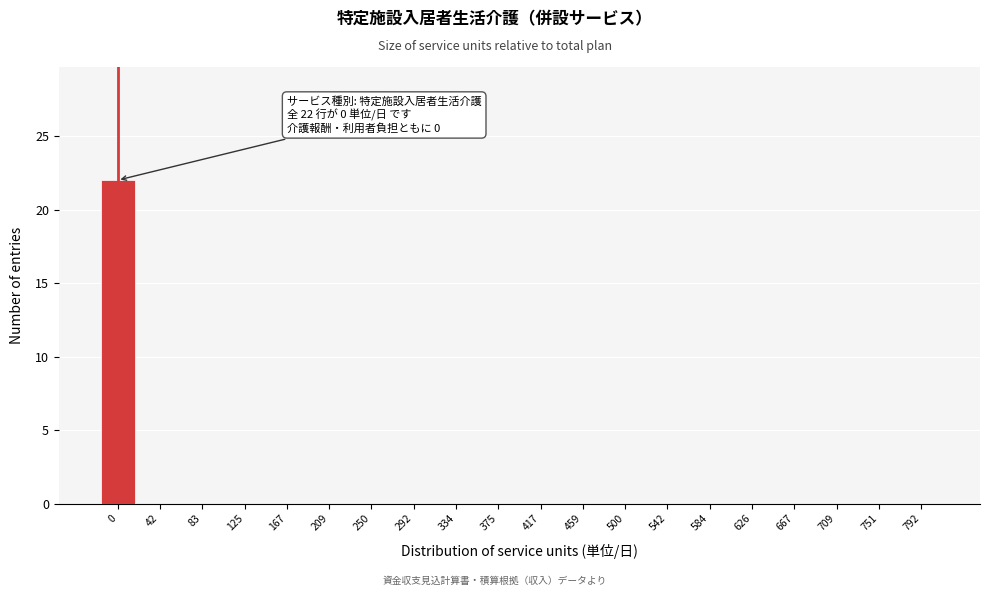

Reading left to right, what are all the values shown in this chart?

0=22	42=0	83=0	125=0	167=0	209=0	250=0	292=0	334=0	375=0	417=0	459=0	500=0	542=0	584=0	626=0	667=0	709=0	751=0	792=0